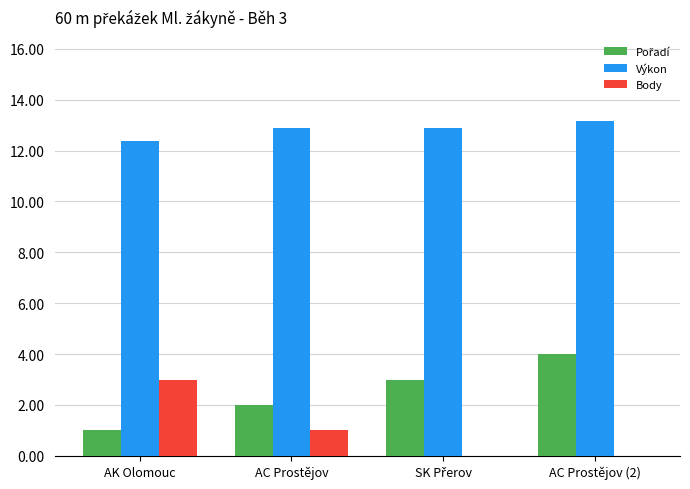

Count the number of categories in the chart.

4